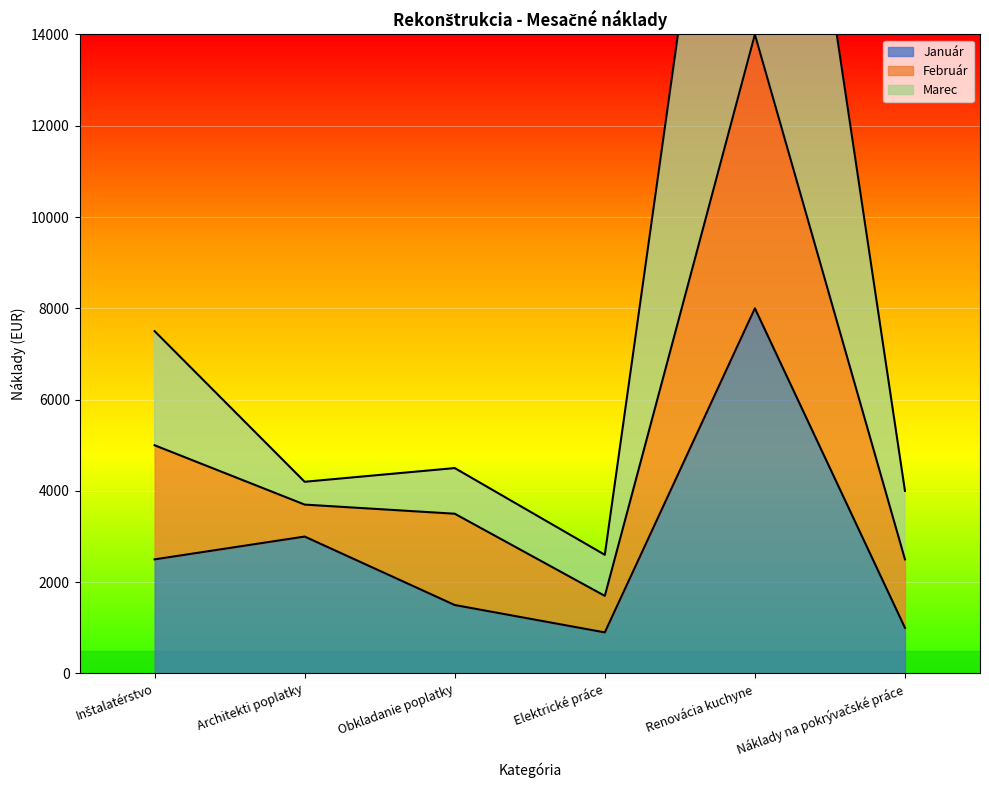

What is the difference between the maximum and minimum values in the Január series?

7100